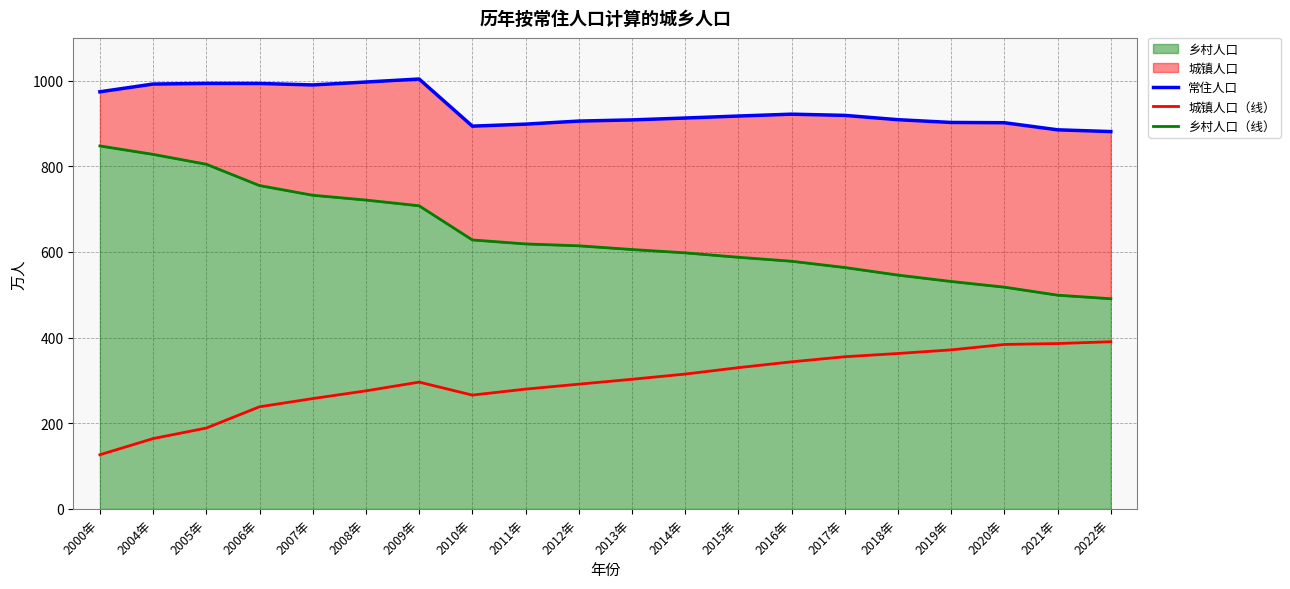

At which label does 城镇人口（线） first exceed 302?

2013年